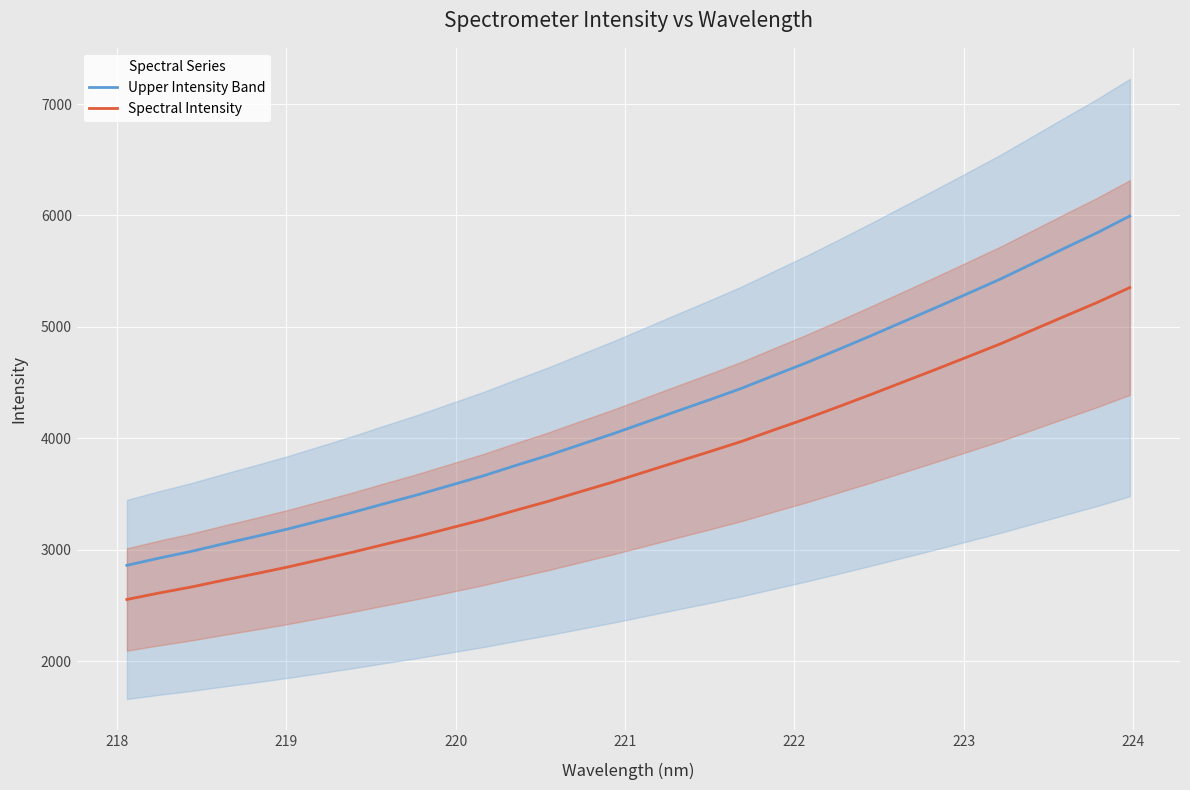

What are all the series names shown in the legend?

Upper Intensity Band, Spectral Intensity